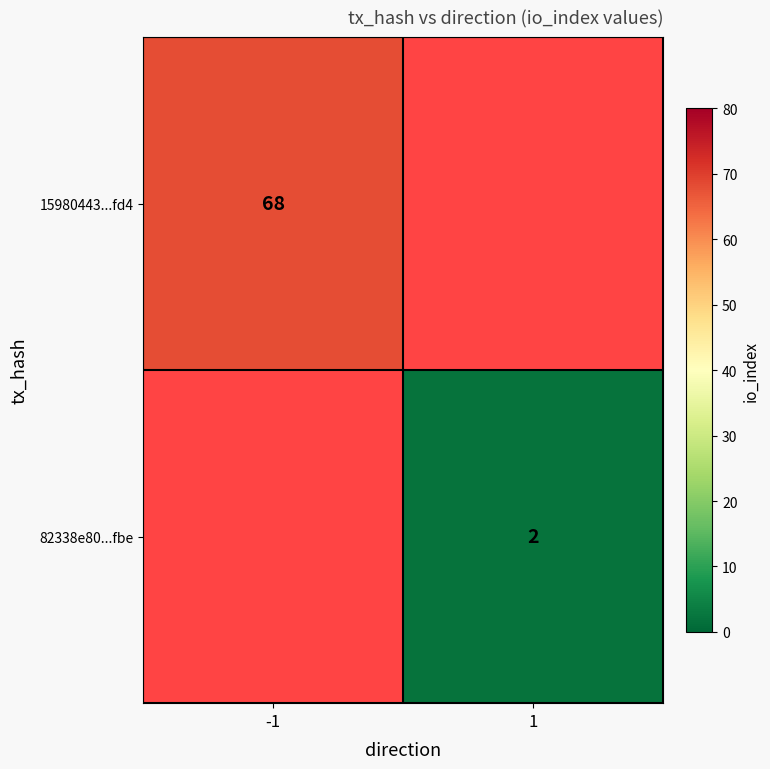

True or false: 15980443...fd4 has a value of 68 at -1.

True